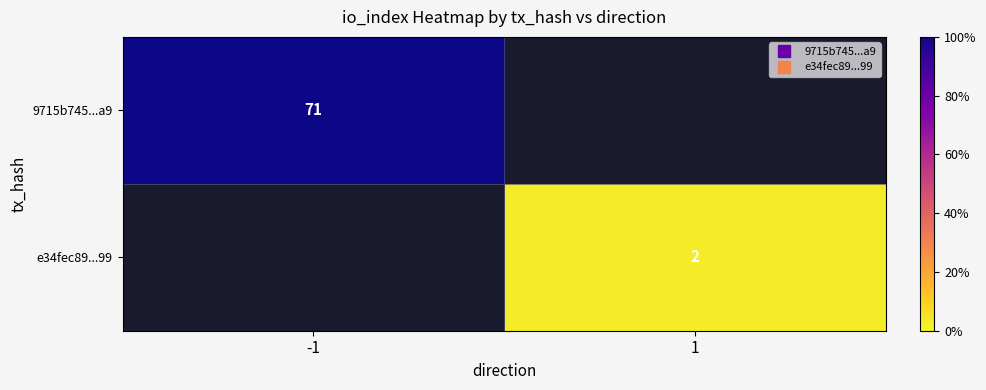

At how many categories does at least one series exceed 13?

1